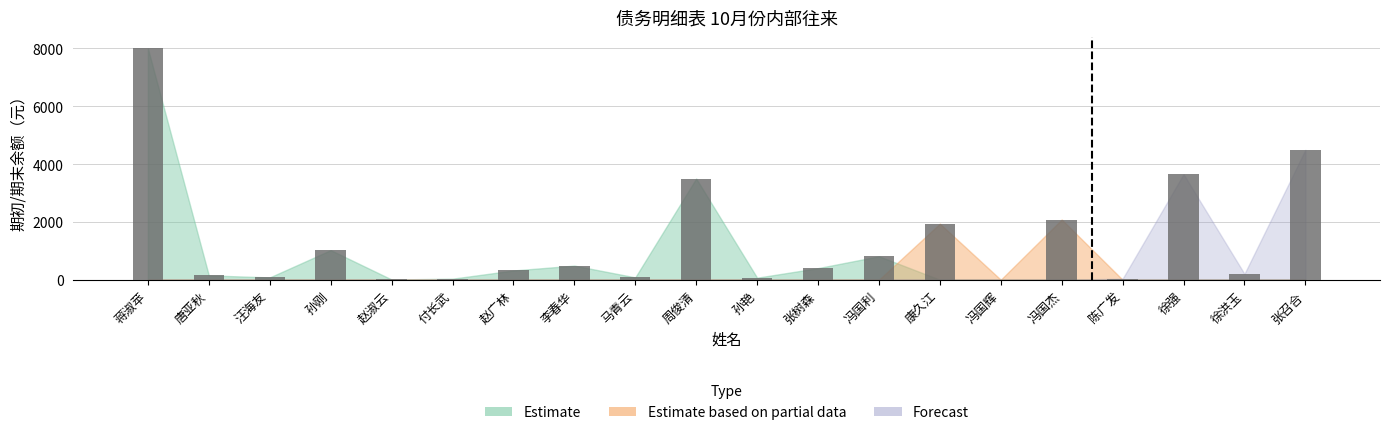

Count the number of categories in the chart.

20